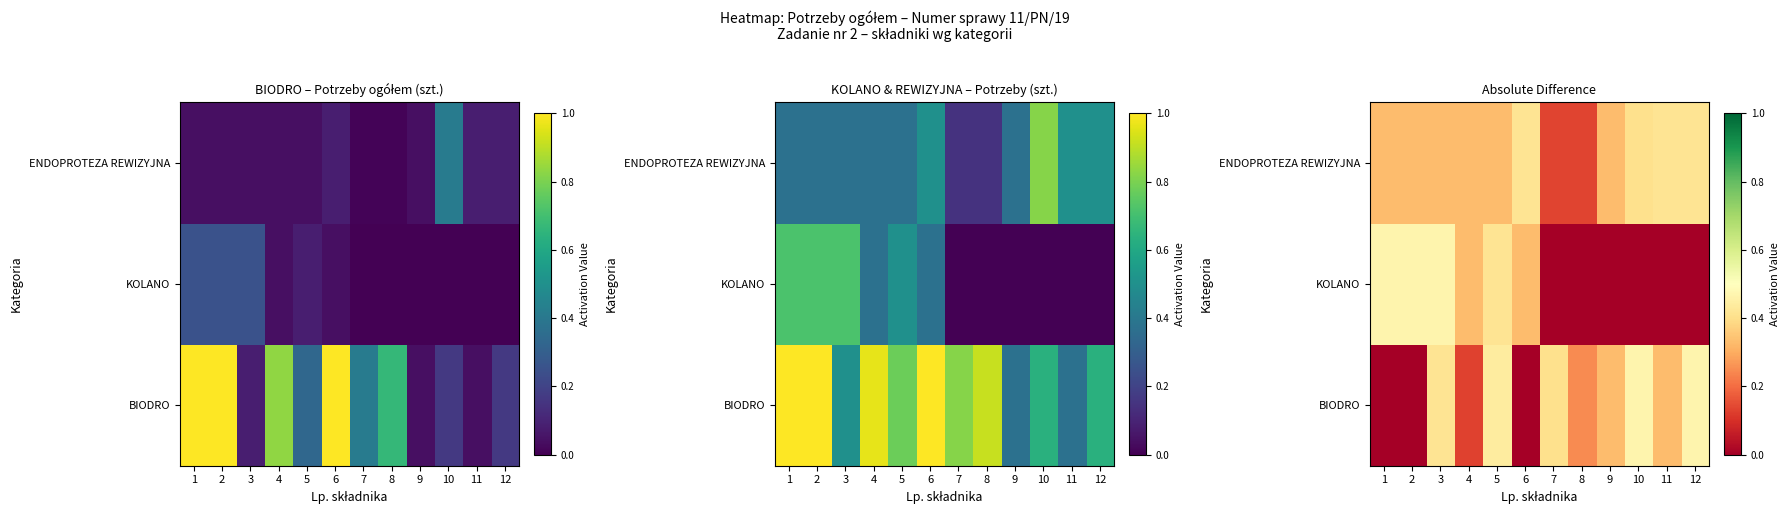

What is the total value across all series at 8?

0.4